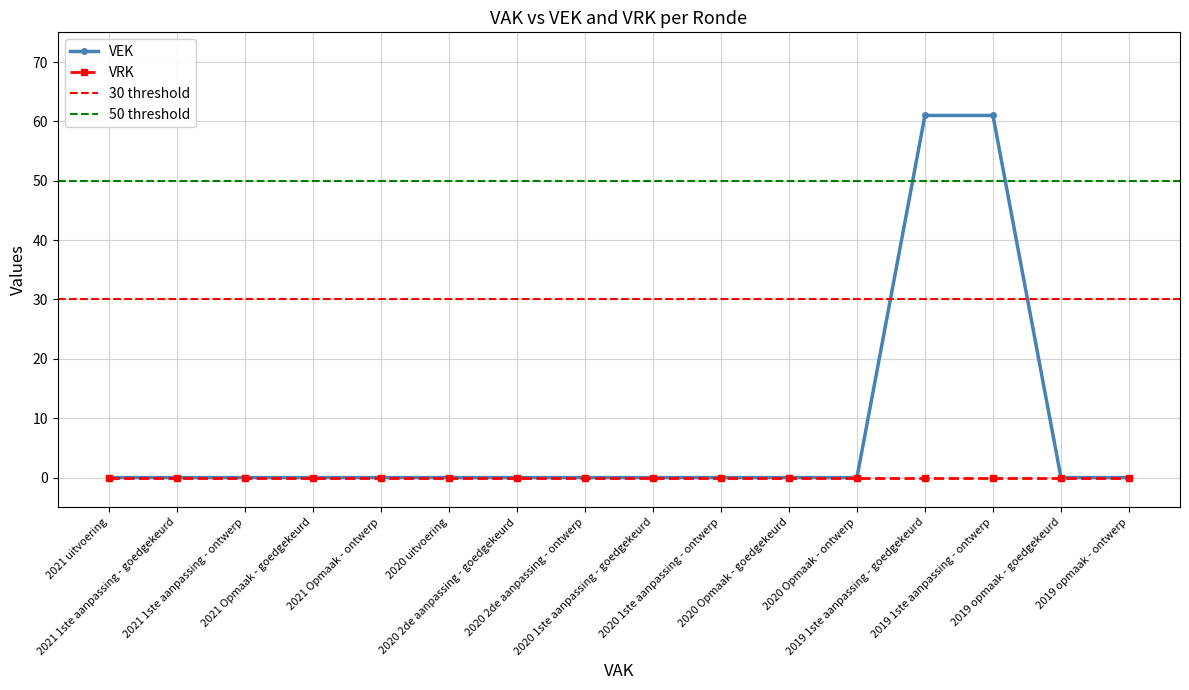

List the labels in order of value, smallest first.

2021 uitvoering, 2021 1ste aanpassing - goedgekeurd, 2021 1ste aanpassing - ontwerp, 2021 Opmaak - goedgekeurd, 2021 Opmaak - ontwerp, 2020 uitvoering, 2020 2de aanpassing - goedgekeurd, 2020 2de aanpassing - ontwerp, 2020 1ste aanpassing - goedgekeurd, 2020 1ste aanpassing - ontwerp, 2020 Opmaak - goedgekeurd, 2020 Opmaak - ontwerp, 2019 opmaak - goedgekeurd, 2019 opmaak - ontwerp, 2019 1ste aanpassing - goedgekeurd, 2019 1ste aanpassing - ontwerp